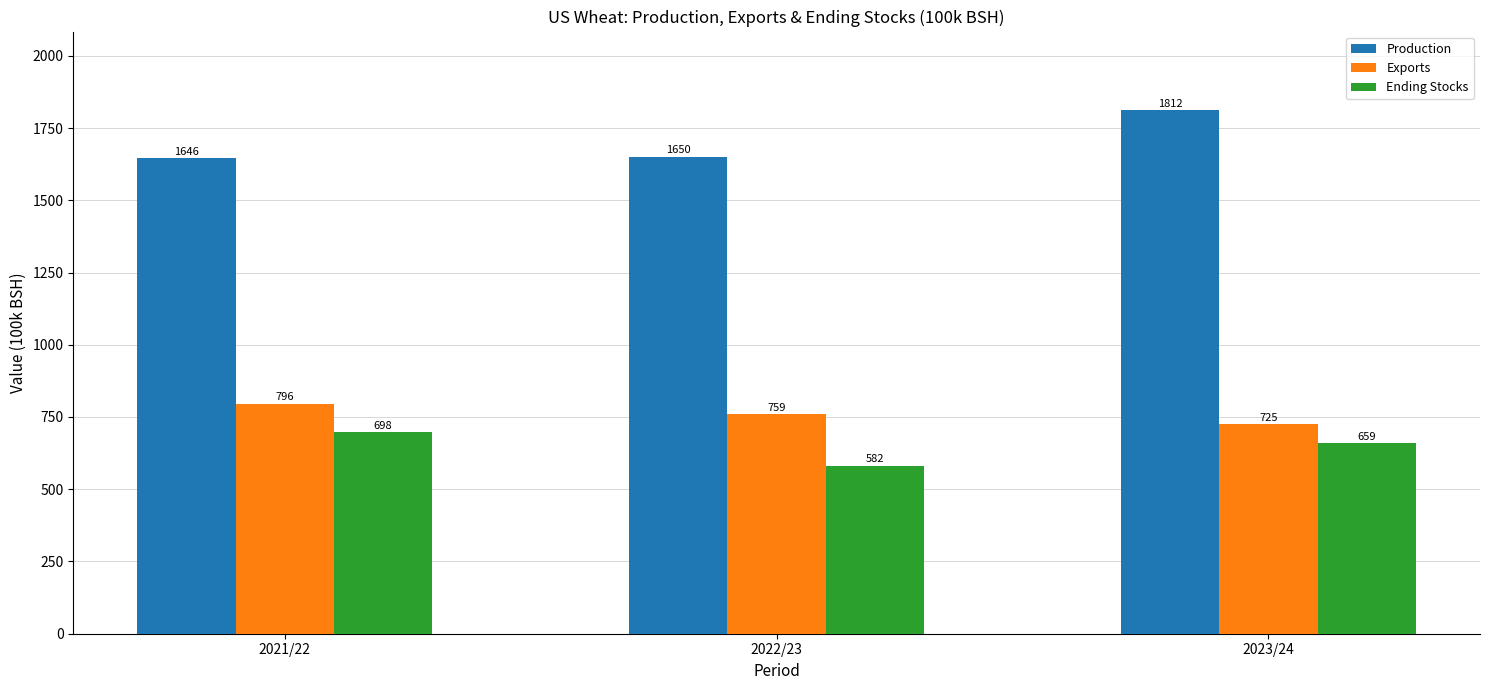

At which label does Exports reach its minimum?

2023/24